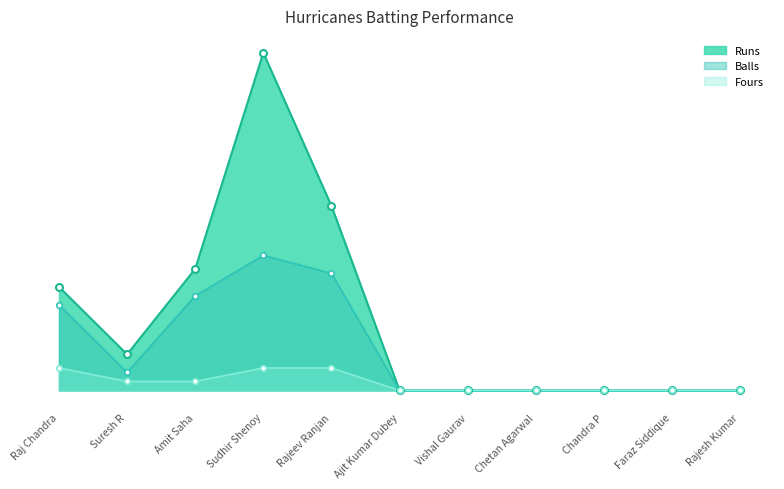

Which series has the largest total across all categories?

Runs